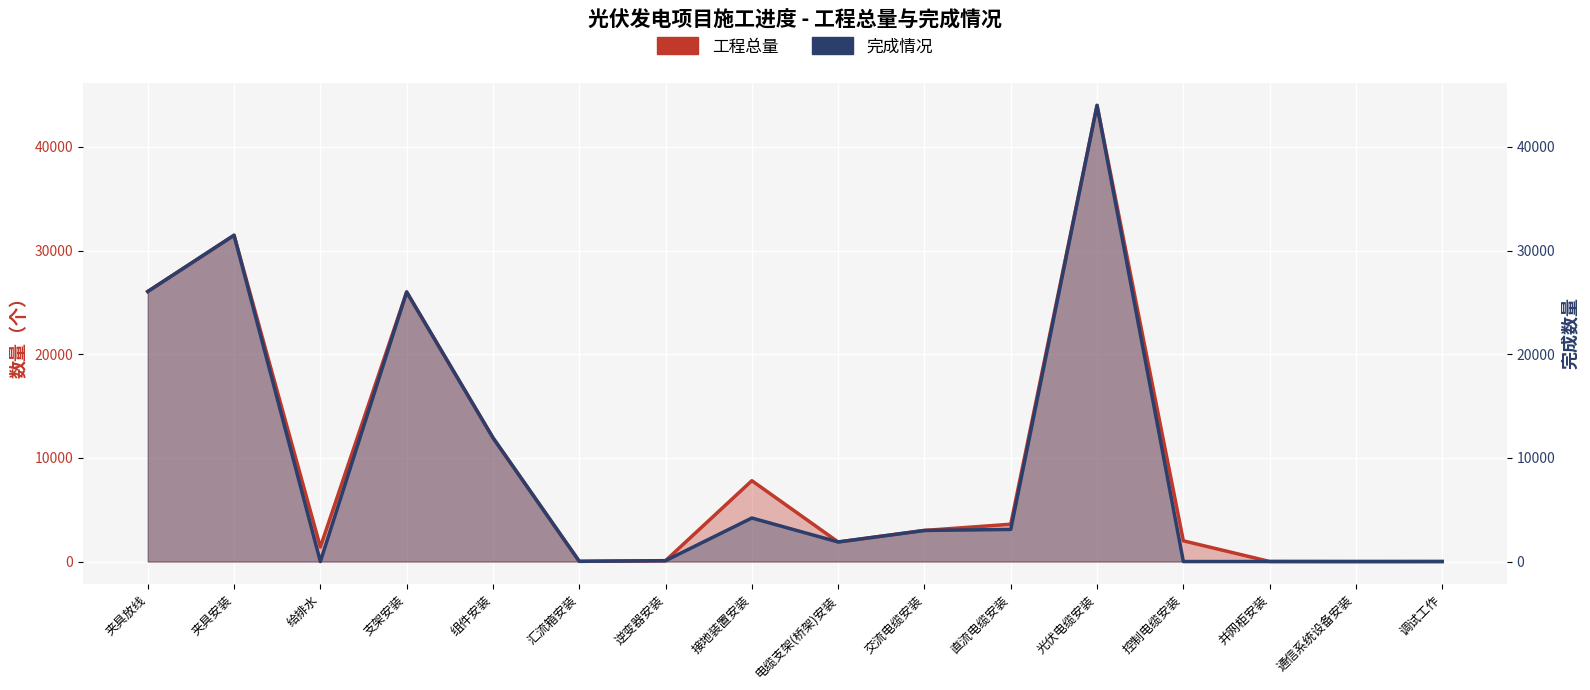

The value of 工程总量 at 接地装置安装 is 12096. True or false?

False